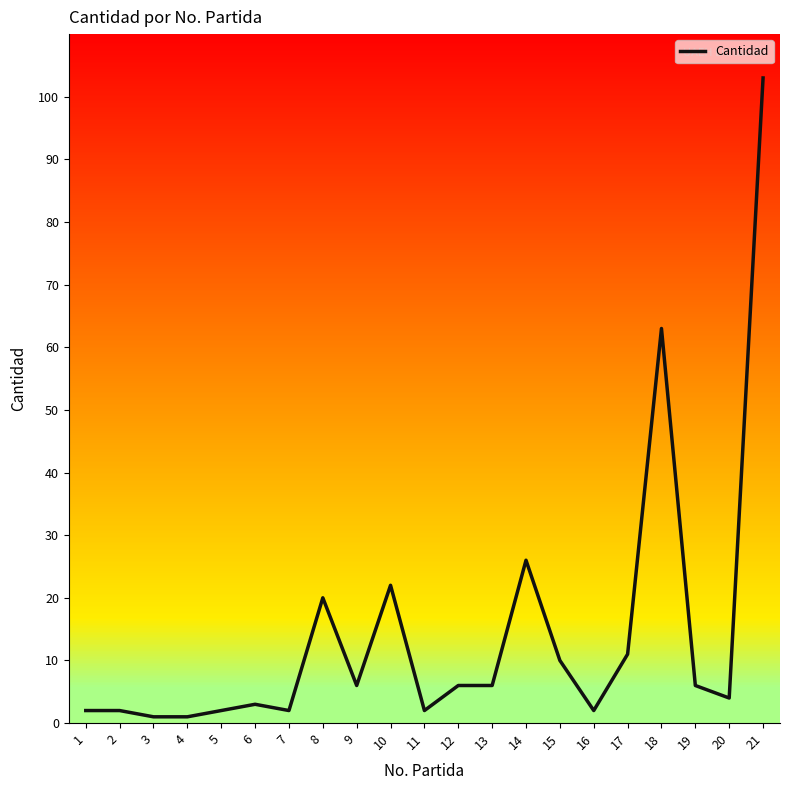

True or false: the data shows 63 at 18.

True